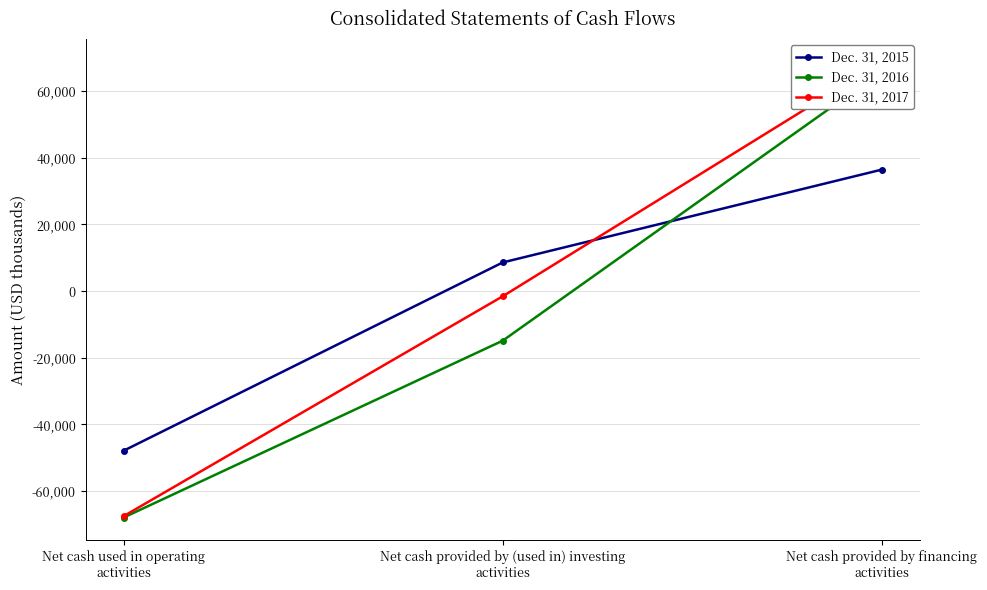

List the series in order of their overall mean, lowest first.

Dec. 31, 2016, Dec. 31, 2015, Dec. 31, 2017